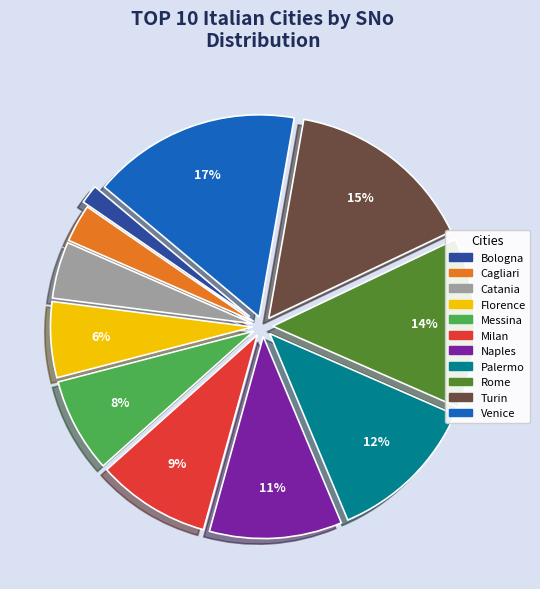

Between Naples and Bologna, which is larger?

Naples